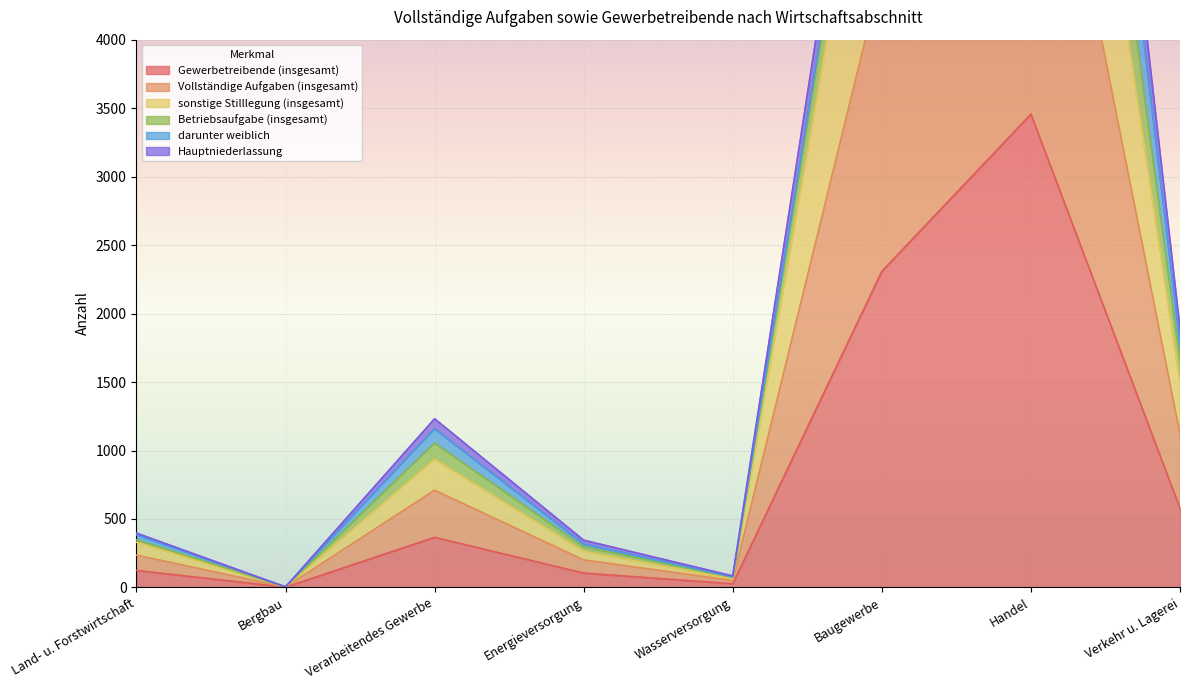

What is the value of the Gewerbetreibende (insgesamt) point at the 3rd from the left?

366